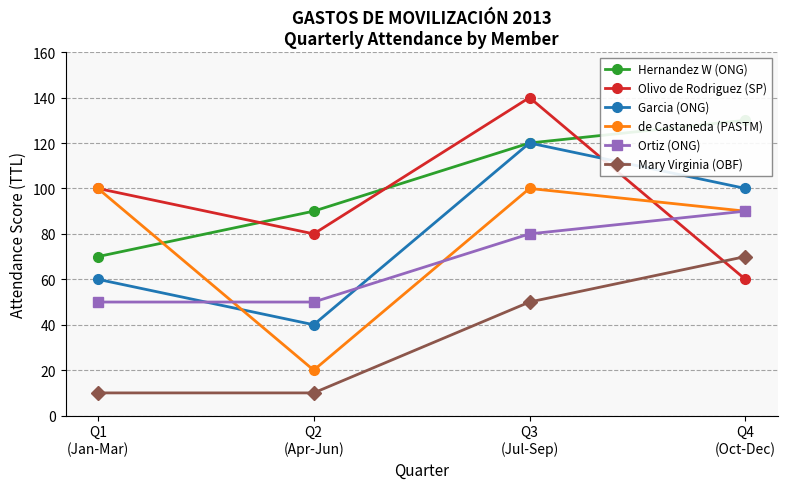

Does the chart have visible grid lines?

Yes